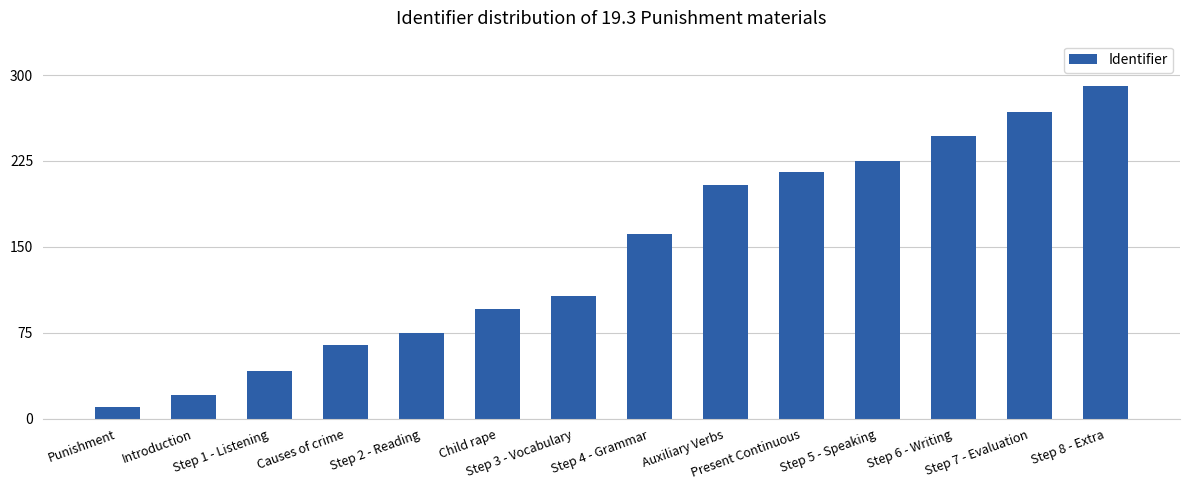

What is the difference between the maximum and minimum values?

280